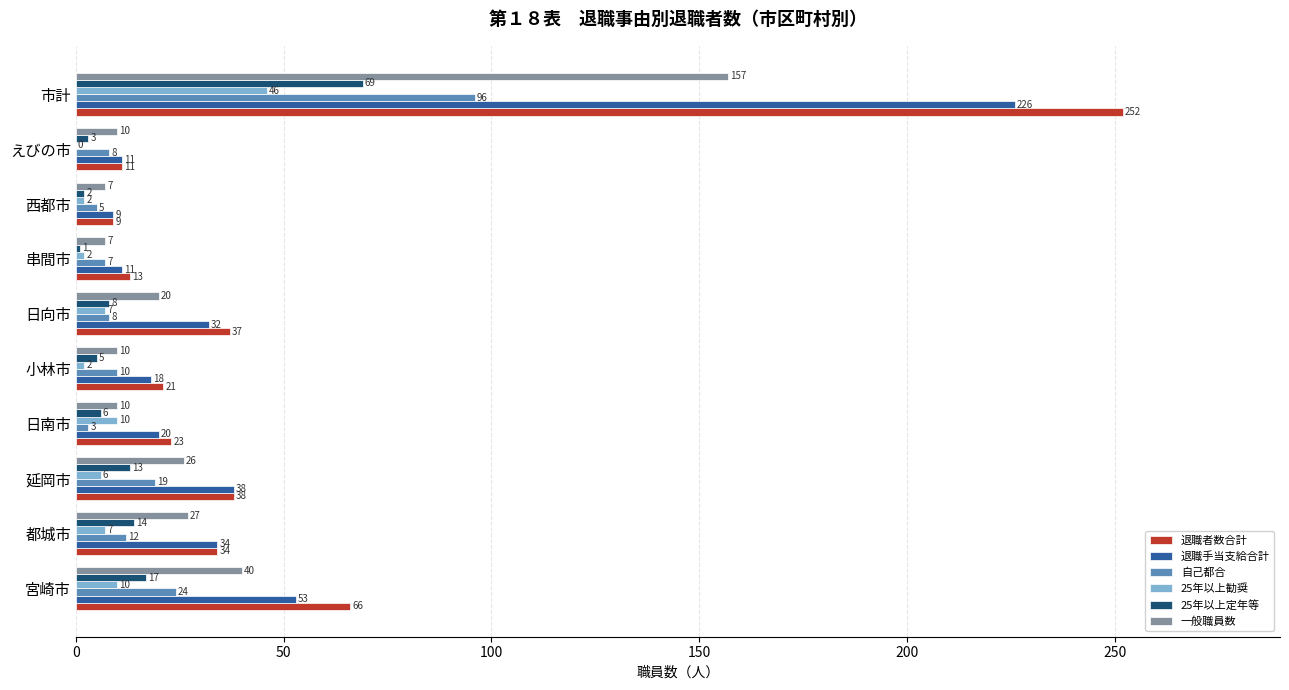

Between 日向市 and 市計, which series saw the biggest shift?

退職者数合計